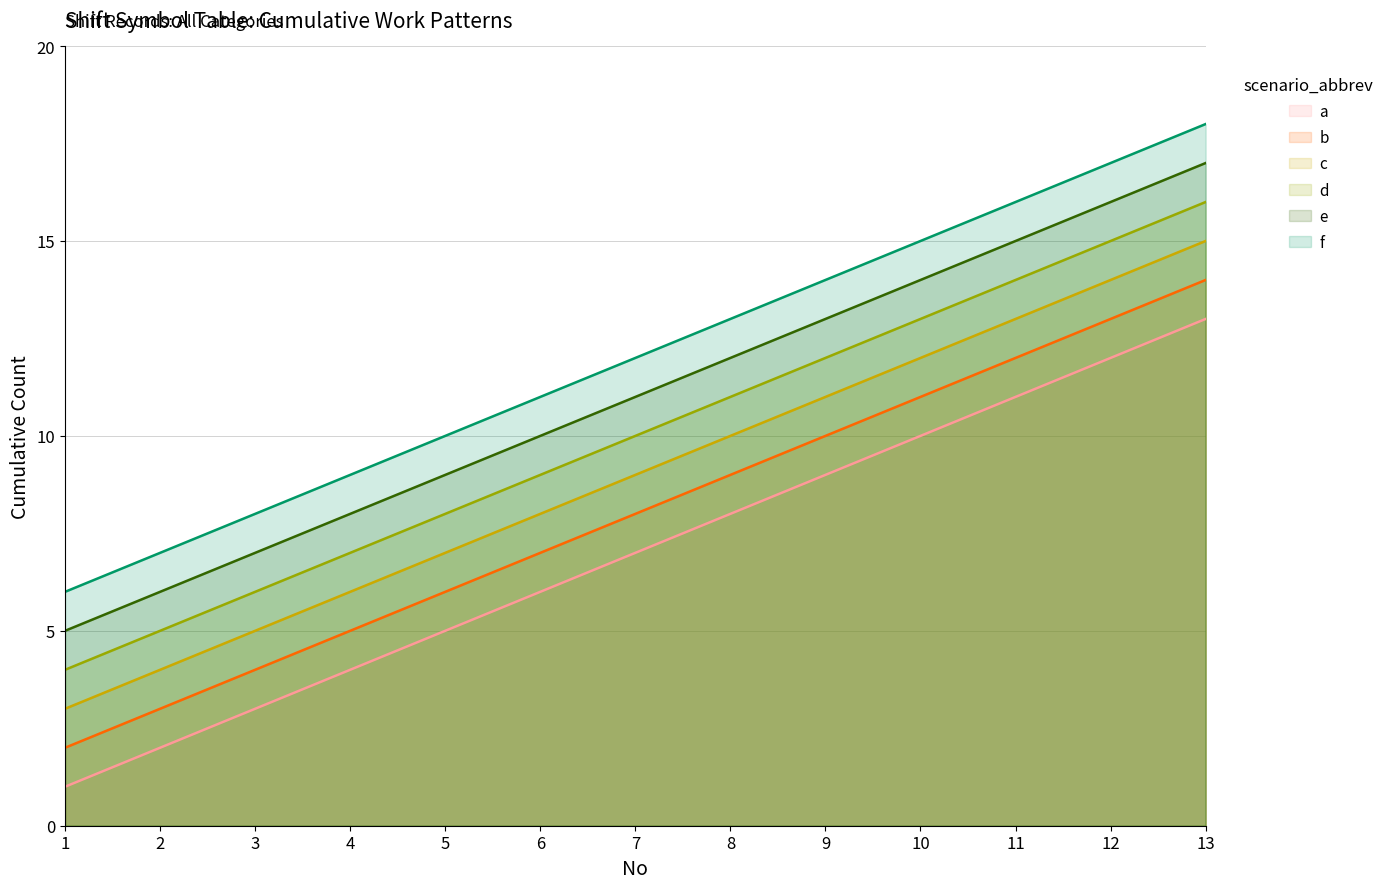

What is the approximate value of d at 7?

10